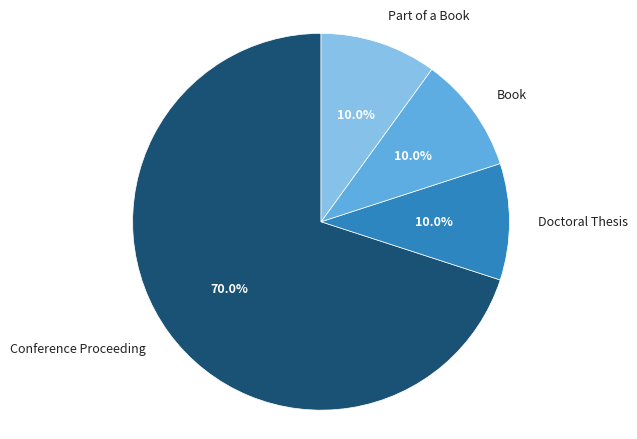

Is there any slice that represents more than half of the pie?

Yes